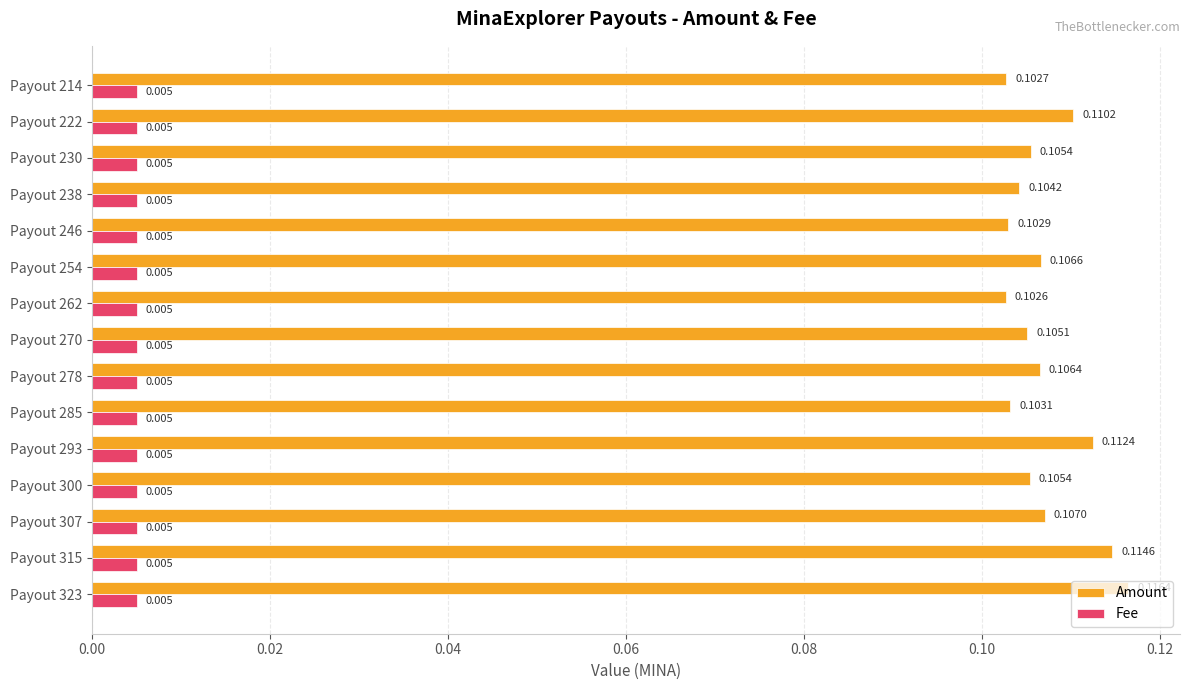

List the series in order of their peak value, lowest first.

Fee, Amount